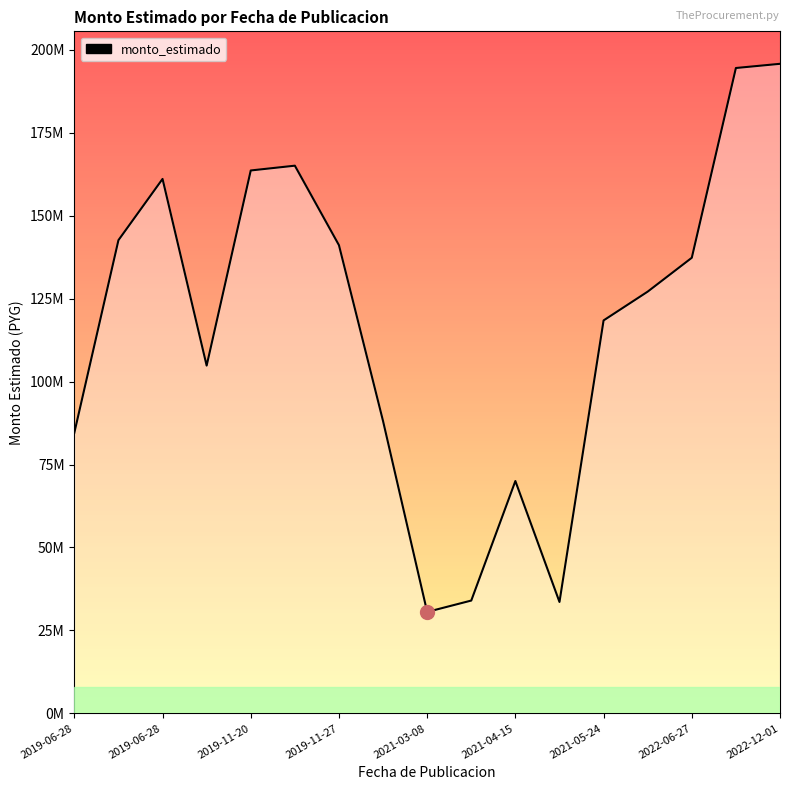

Does the chart have visible grid lines?

No